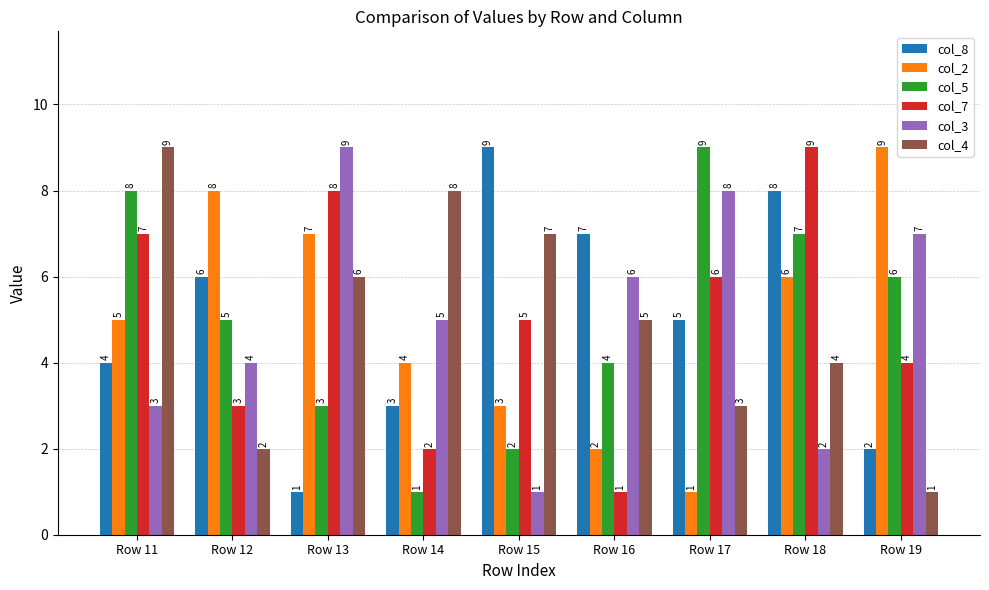

What is the smallest value displayed?

1